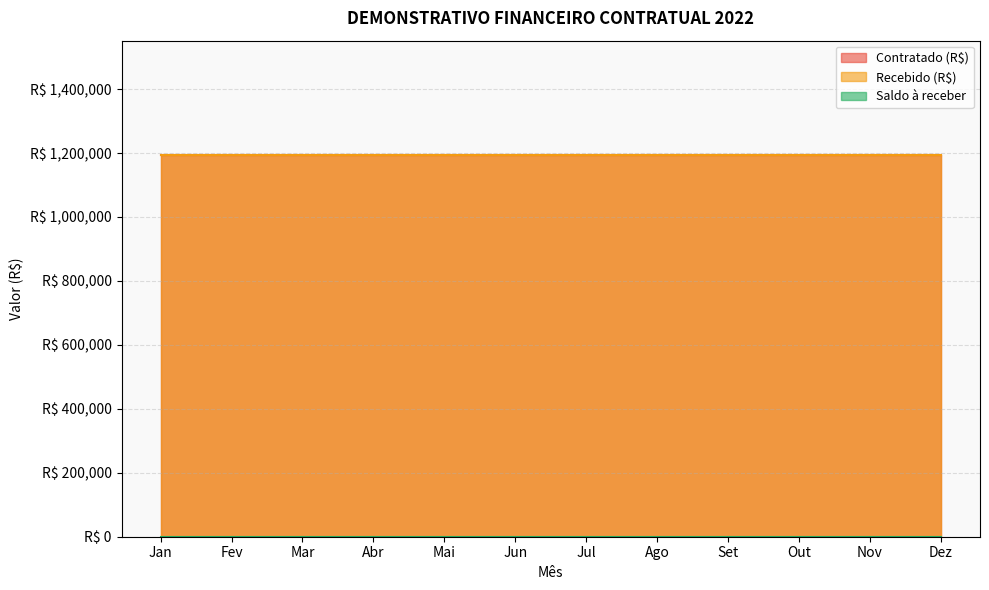

True or false: Contratado (R$) and Saldo à receber cross at least once.

False